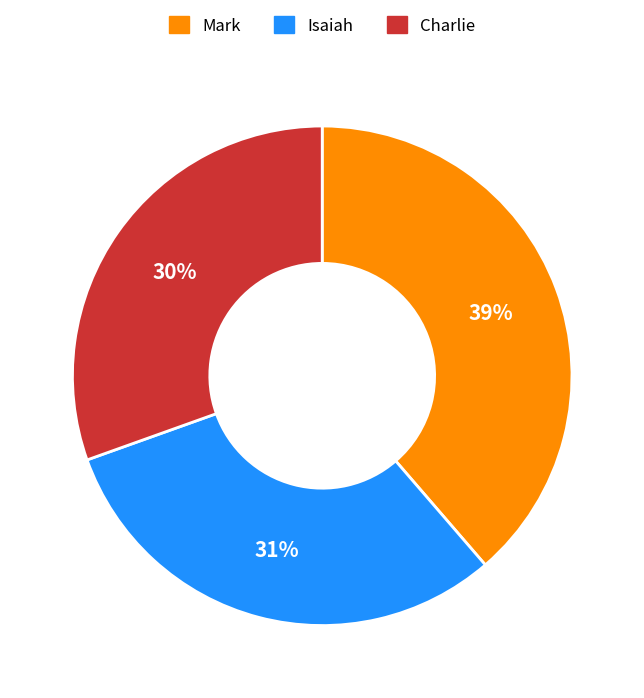

Does Mark account for over 50% of the chart?

No